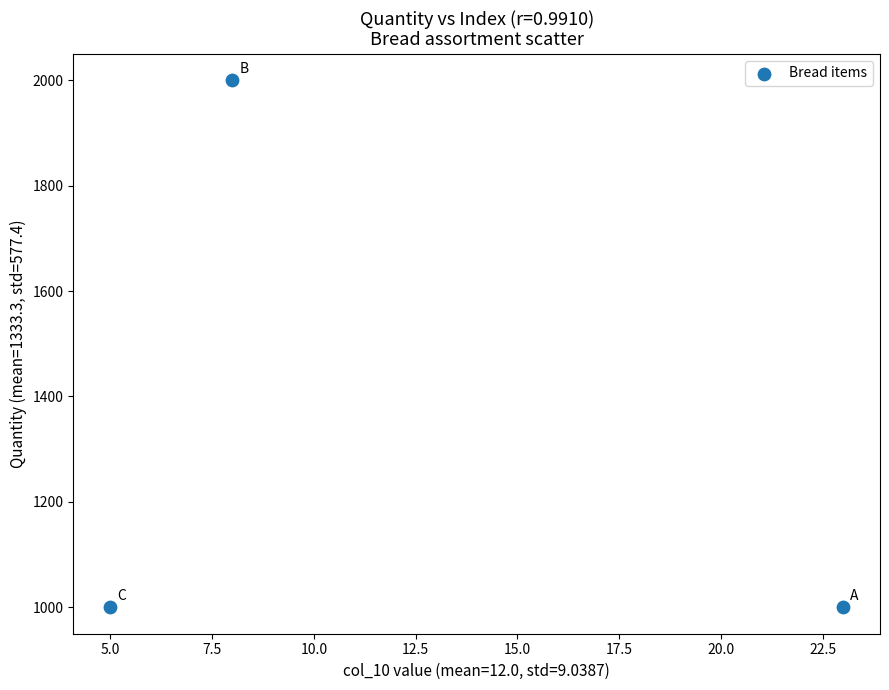

What is the average Y value?

1333